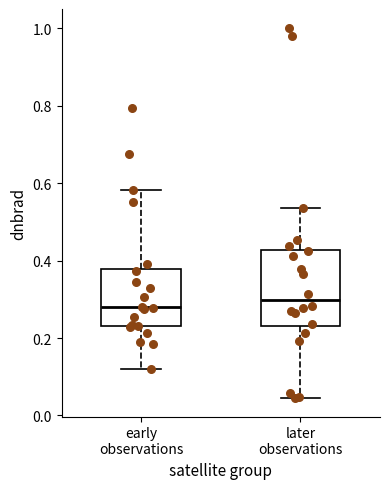

Reading left to right, transcribe this box plot: for each box, give where its median line is, the range the box spans, and where its two whiskers end, as read against the y-axis. The values are not printed on the chart, so give them approximately, as read against the axis.

early observations: median 0.28, box 0.24 to 0.38, whiskers 0.12 to 0.58
later observations: median 0.30, box 0.24 to 0.42, whiskers 0.04 to 0.54